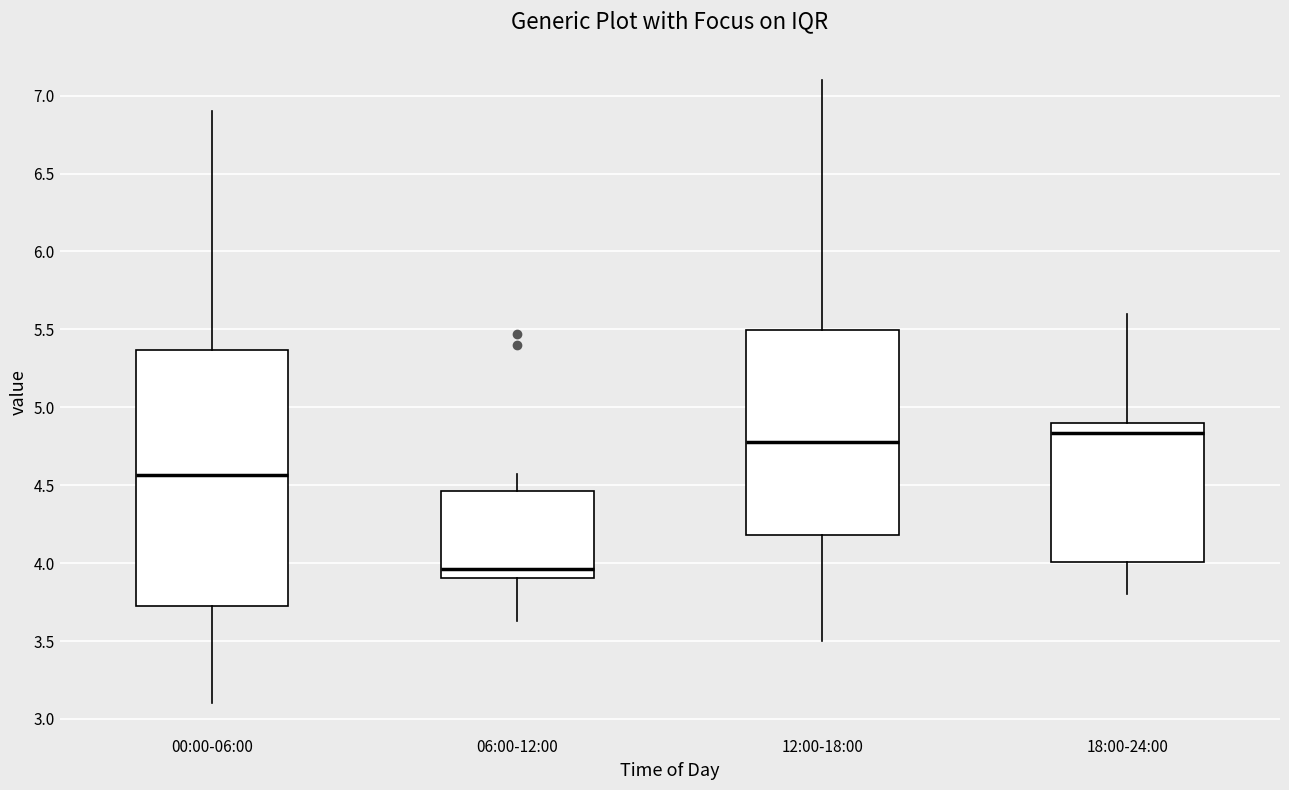

Reading left to right, transcribe this box plot: for each box, give where its median line is, the range the box spans, and where its two whiskers end, as read against the y-axis. The values are not printed on the chart, so give them approximately, as read against the axis.

00:00-06:00: median 4.55, box 3.70 to 5.35, whiskers 3.10 to 6.90
06:00-12:00: median 3.95, box 3.90 to 4.45, whiskers 3.65 to 4.55
12:00-18:00: median 4.80, box 4.20 to 5.50, whiskers 3.50 to 7.10
18:00-24:00: median 4.85, box 4.00 to 4.90, whiskers 3.80 to 5.60